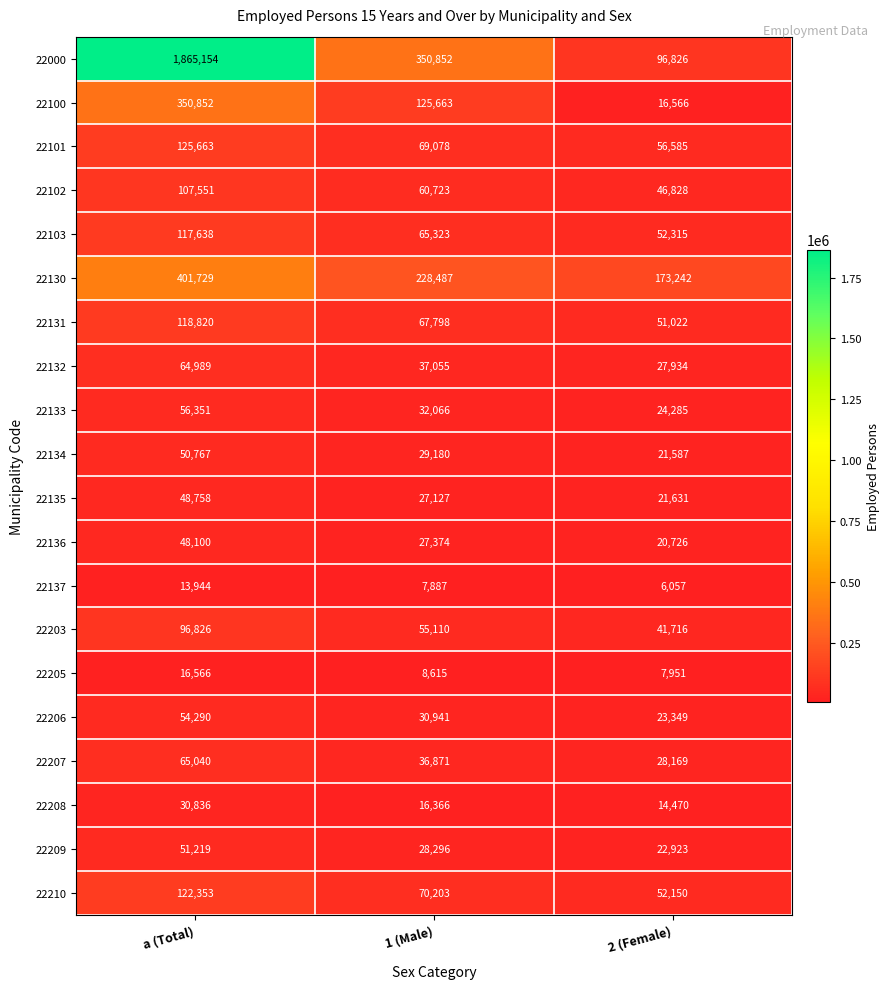

The 22134 series shows 29180 at 1 (Male). True or false?

True